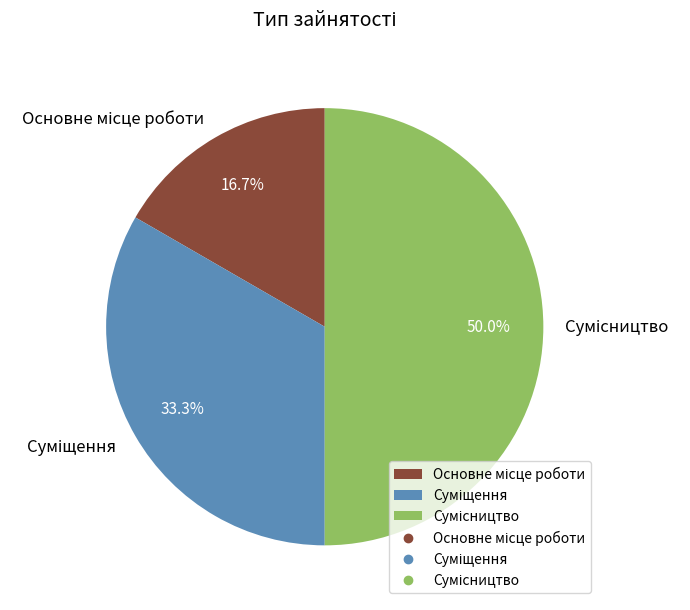

How many slices are in this pie chart?

3